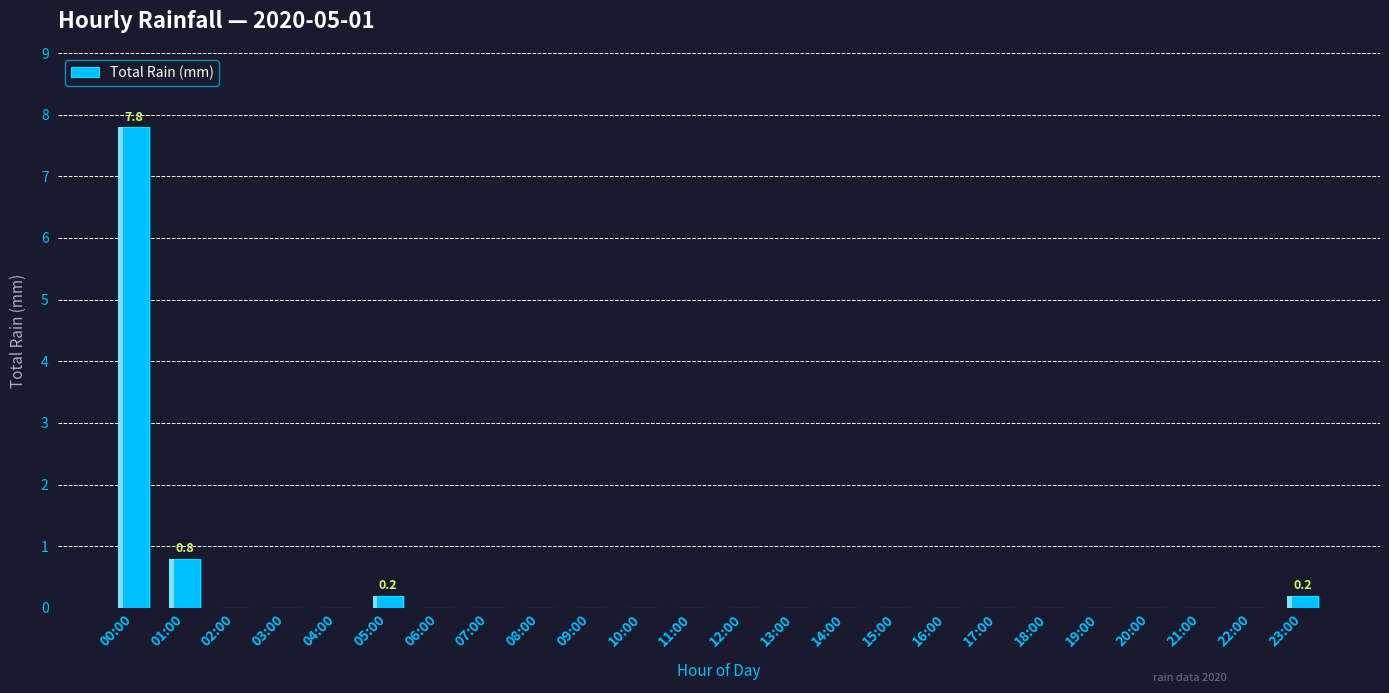

The chart shows a value of 0.0 at 13:00. True or false?

True